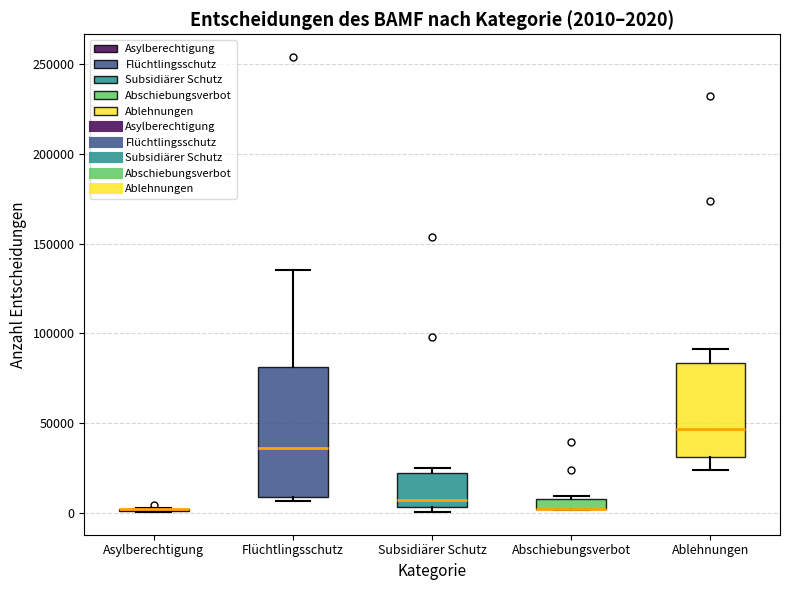

Which box is the tallest, from its lower edge to its upper edge?

Flüchtlingsschutz